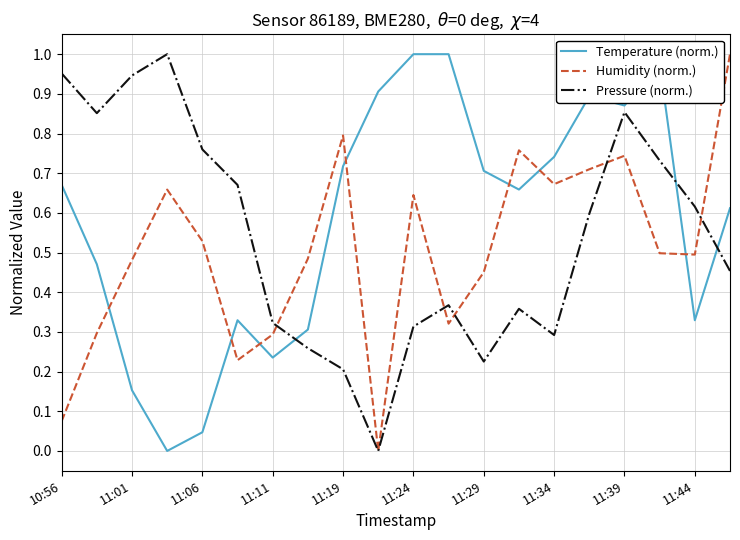

After their last crossing, which series has the higher values: Humidity (norm.) or Temperature (norm.)?

Humidity (norm.)